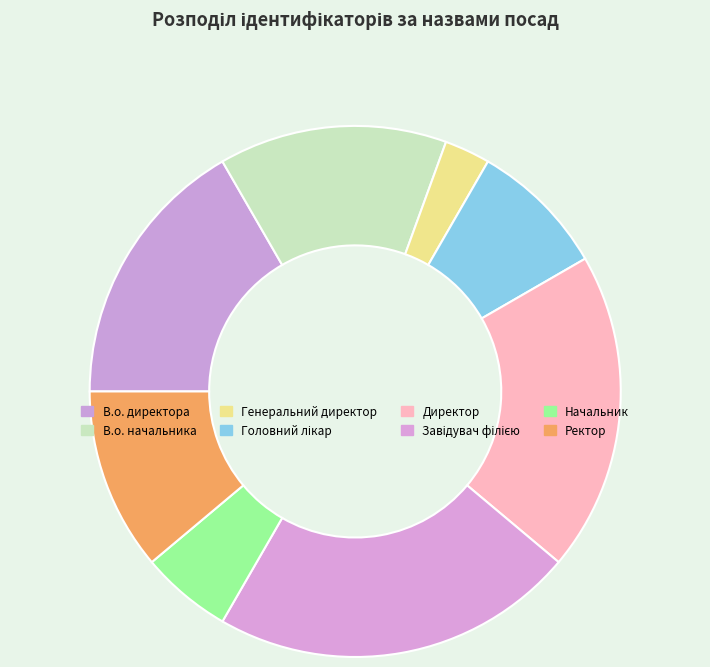

Which category has the biggest portion of the pie?

Завідувач філією